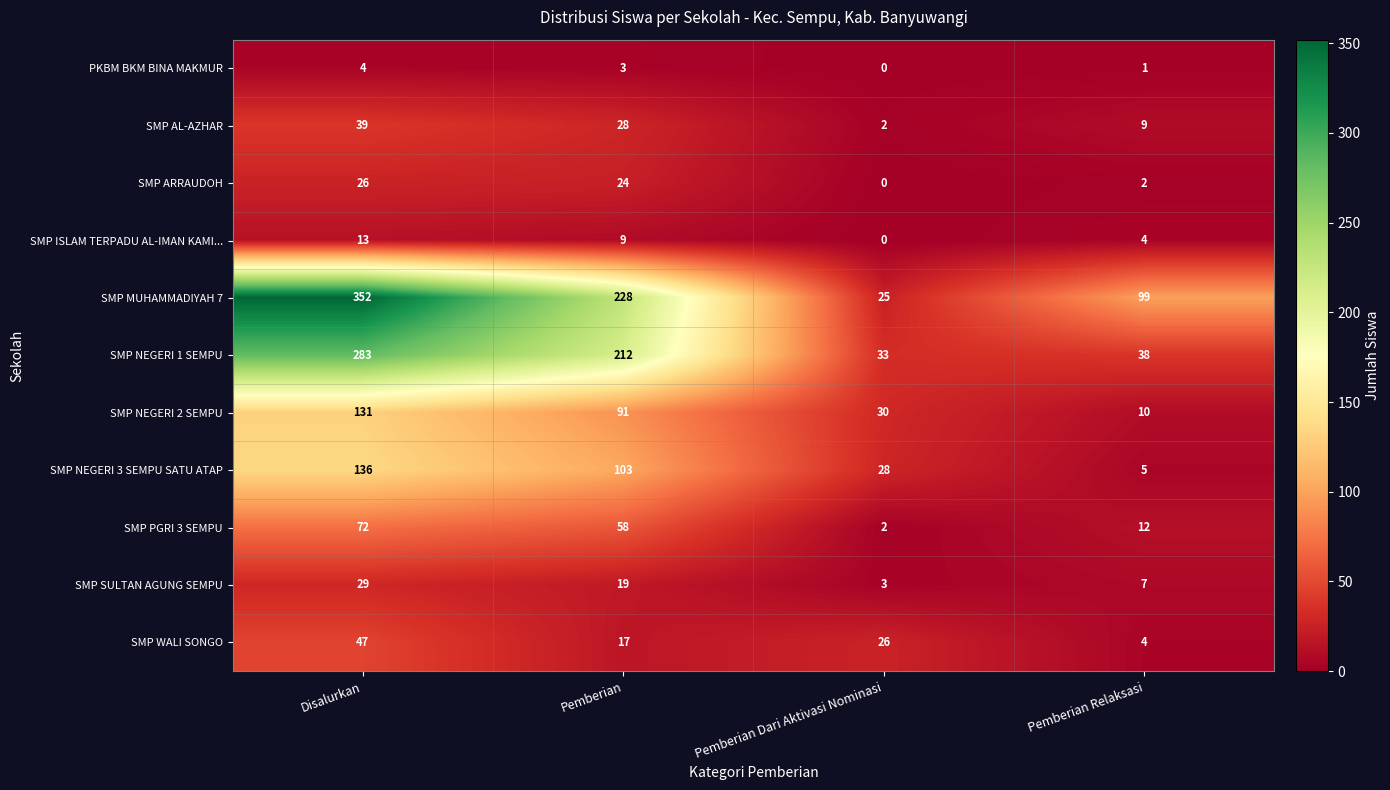

What is the average value of the SMP AL-AZHAR series?

20